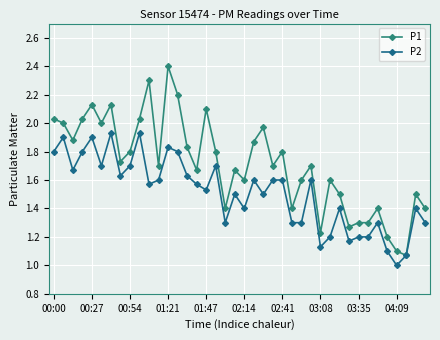

What are all the series names shown in the legend?

P1, P2